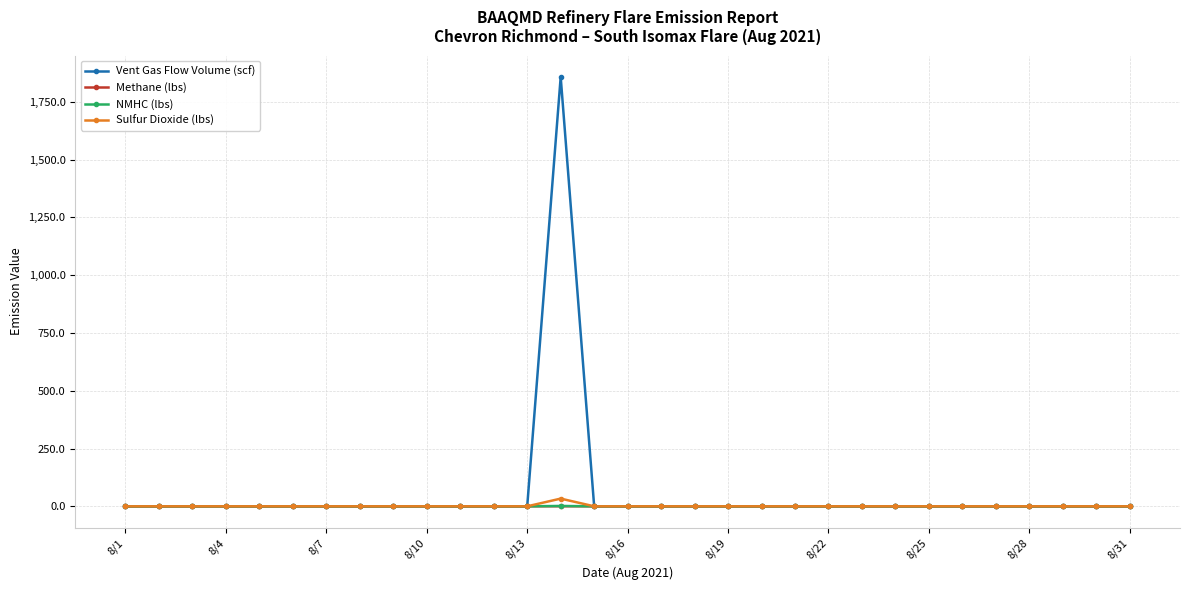

What is the maximum value shown in the chart?

1857.7